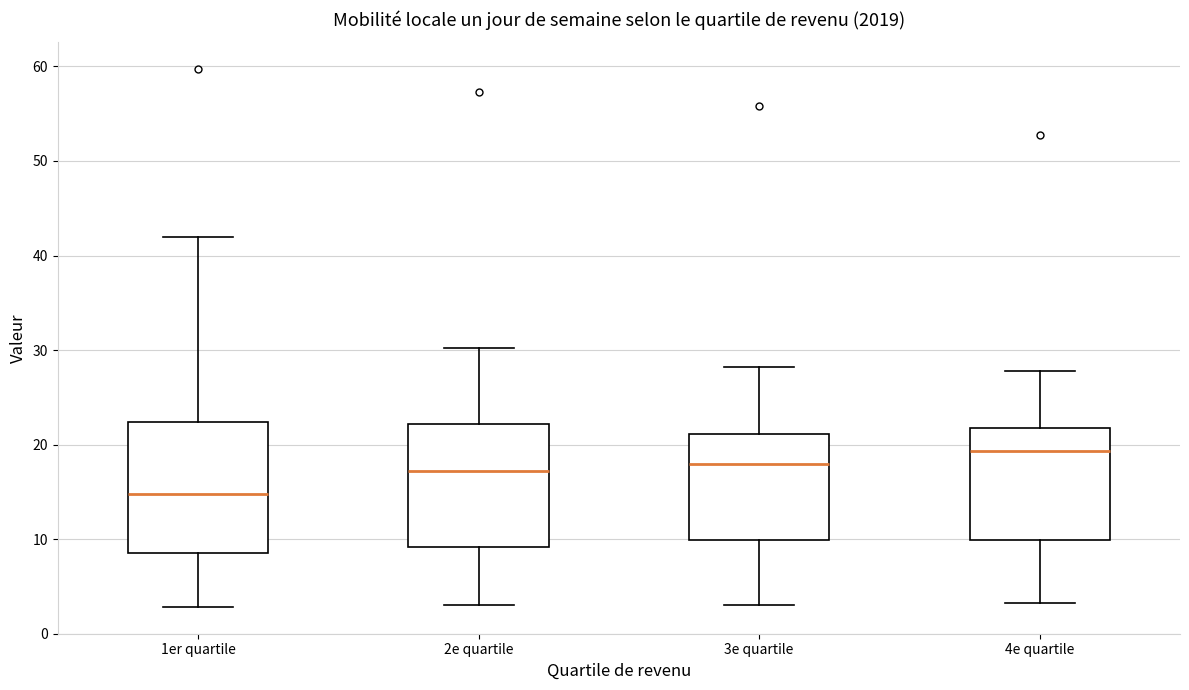

Where does the median line of the box for 1er quartile sit on the y-axis? The values are not printed on the chart, so give them approximately, as read against the axis.

15